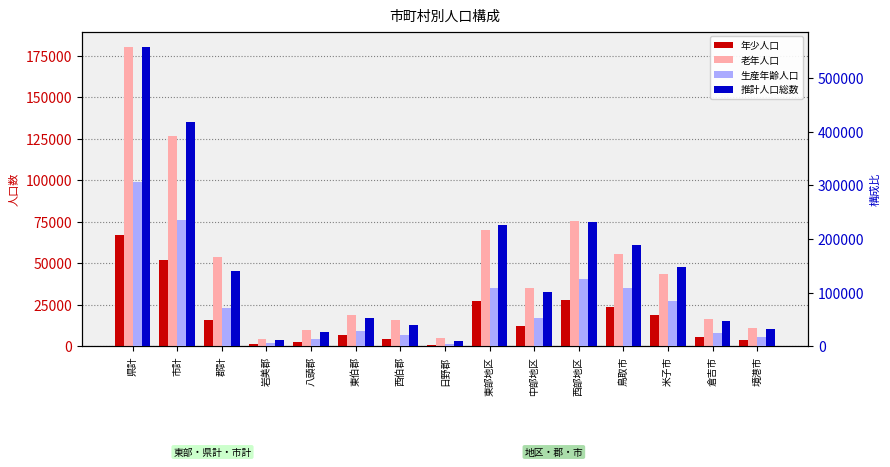

Which category has the highest value in the 年少人口 series?

県計